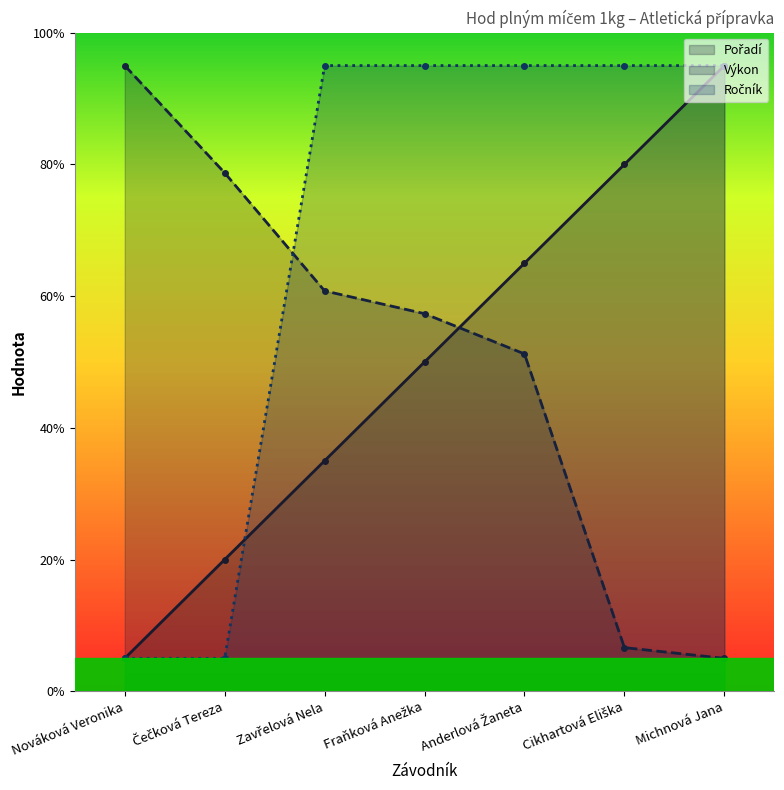

Rank the categories by Výkon value from highest to lowest.

Nováková Veronika, Čečková Tereza, Zavřelová Nela, Fraňková Anežka, Anderlová Žaneta, Cikhartová Eliška, Michnová Jana